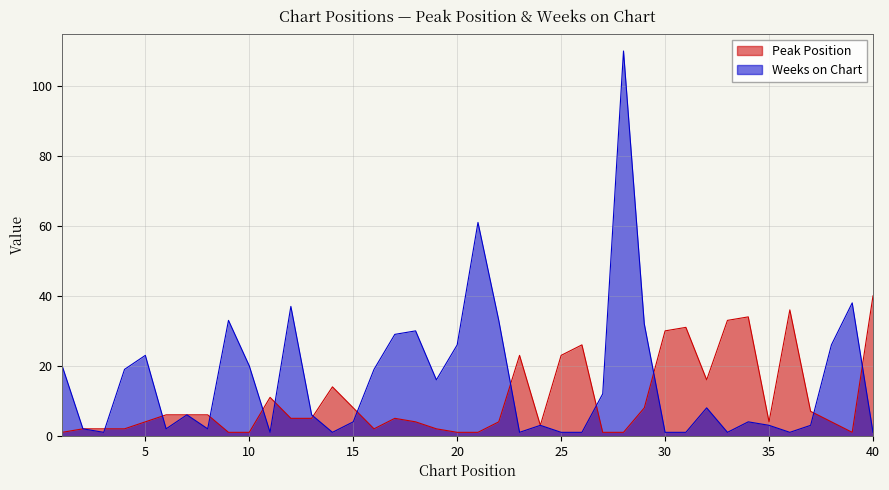

At which label does Weeks on Chart reach its peak?

28